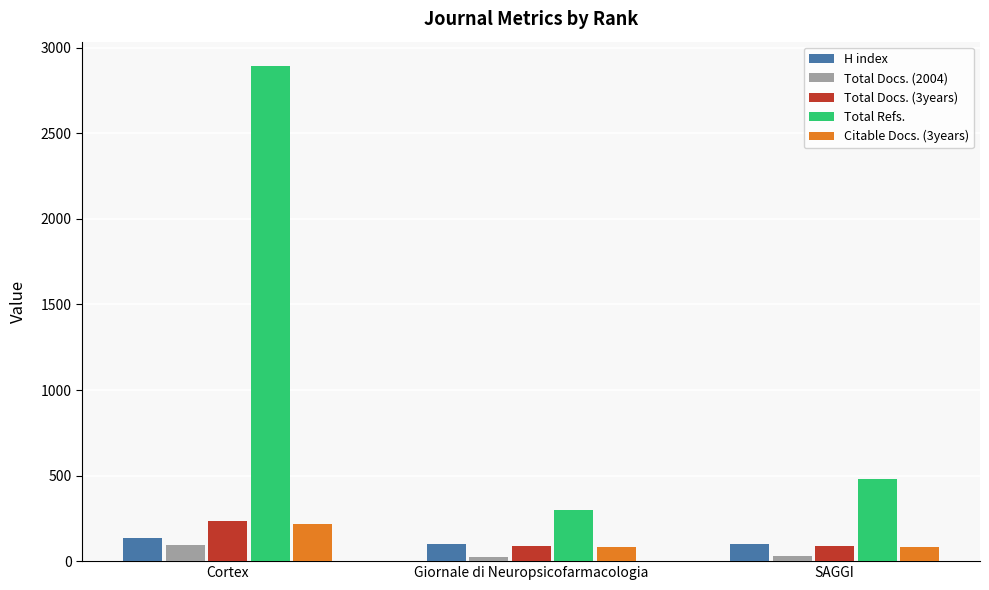

At which category is the sum across all series the highest?

Cortex